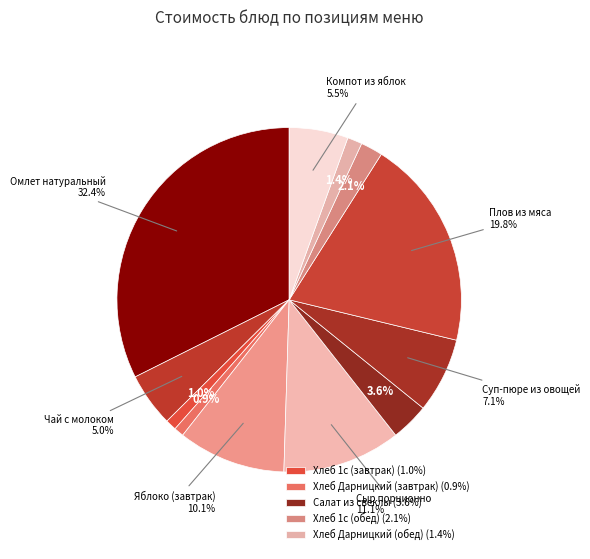

Count the number of slices in the pie.

12